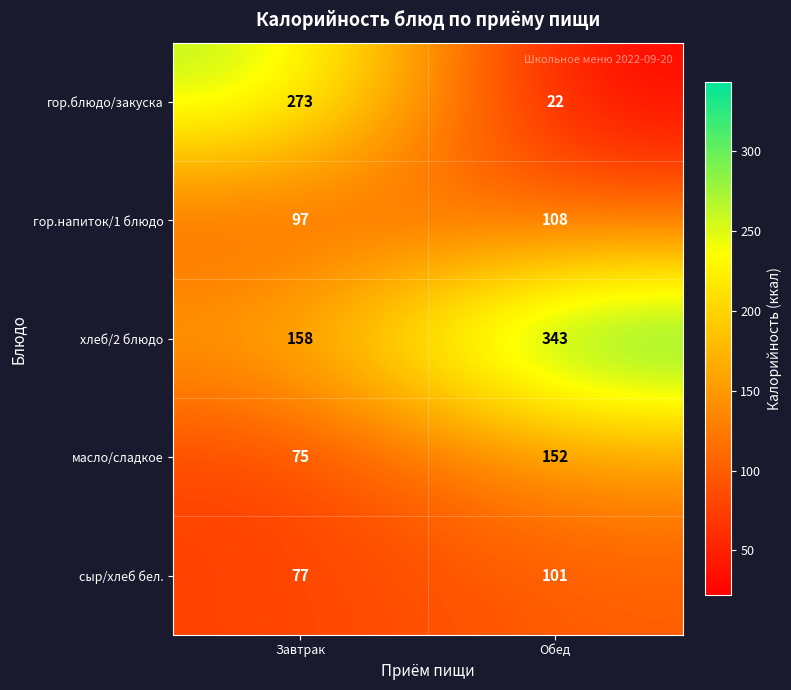

Rank the series at Завтрак from lowest to highest value.

масло/сладкое, сыр/хлеб бел., гор.напиток/1 блюдо, хлеб/2 блюдо, гор.блюдо/закуска